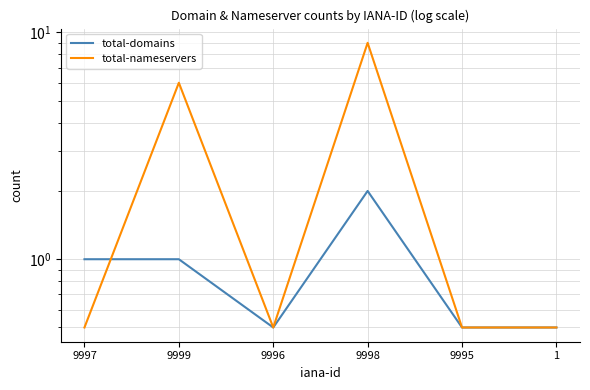

Is the value of total-domains at 9996 greater than the value of total-nameservers at 9998?

No